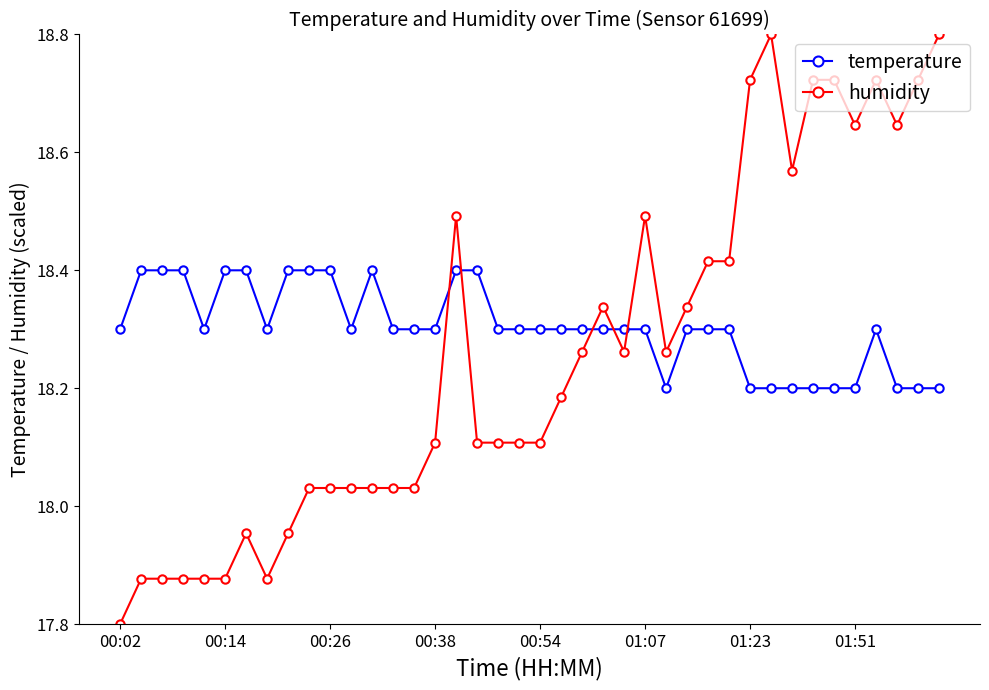

List the series in order of their overall mean, highest first.

temperature, humidity